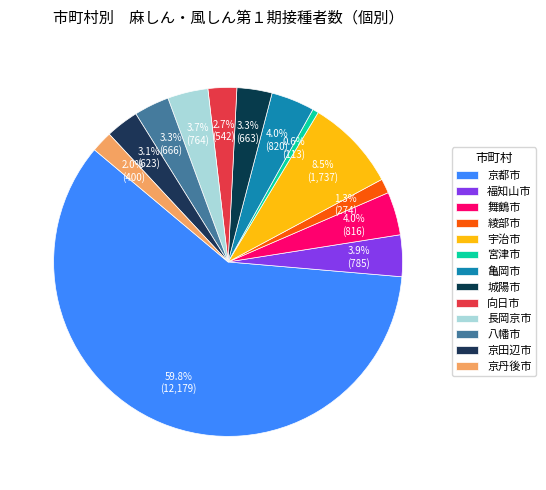

Count the number of slices in the pie.

13